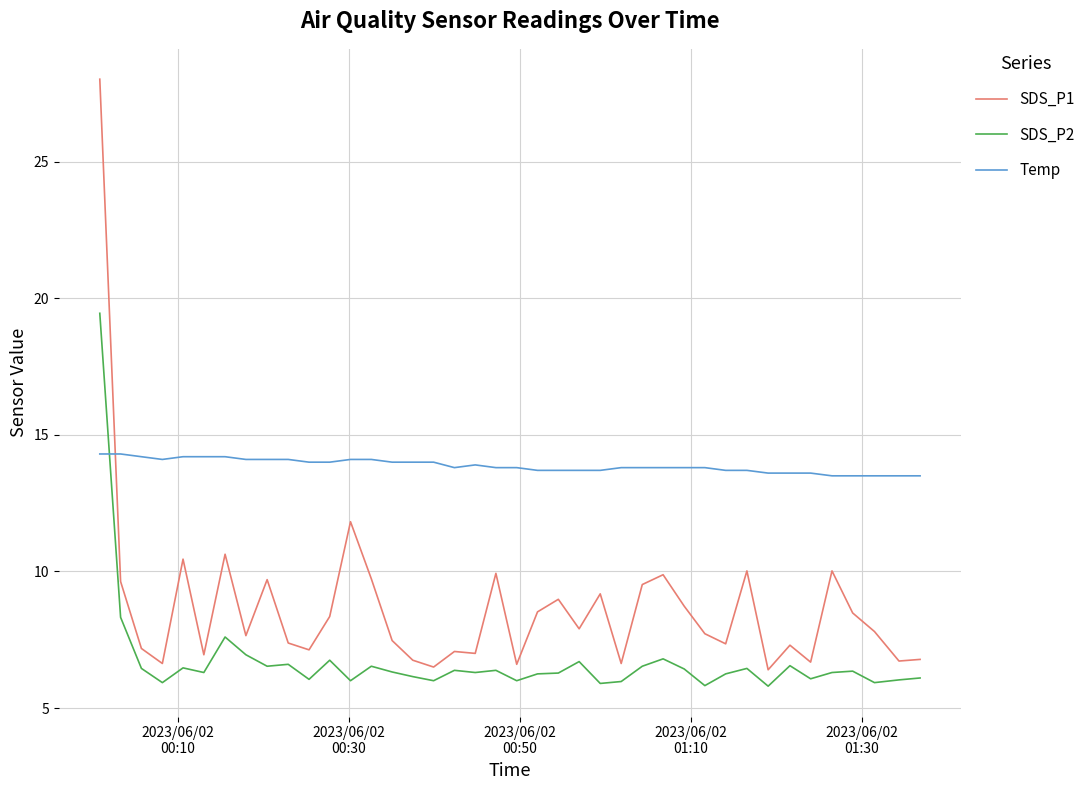

True or false: Temp has more than 0 points higher than both neighbors.

True